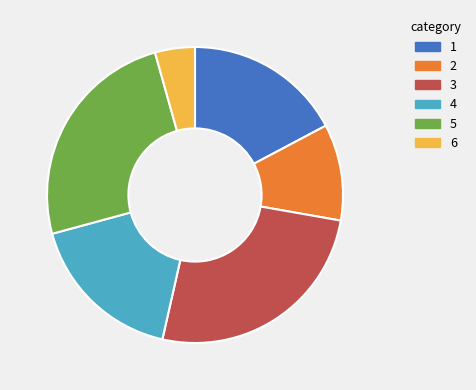

How many segments does this pie chart have?

6